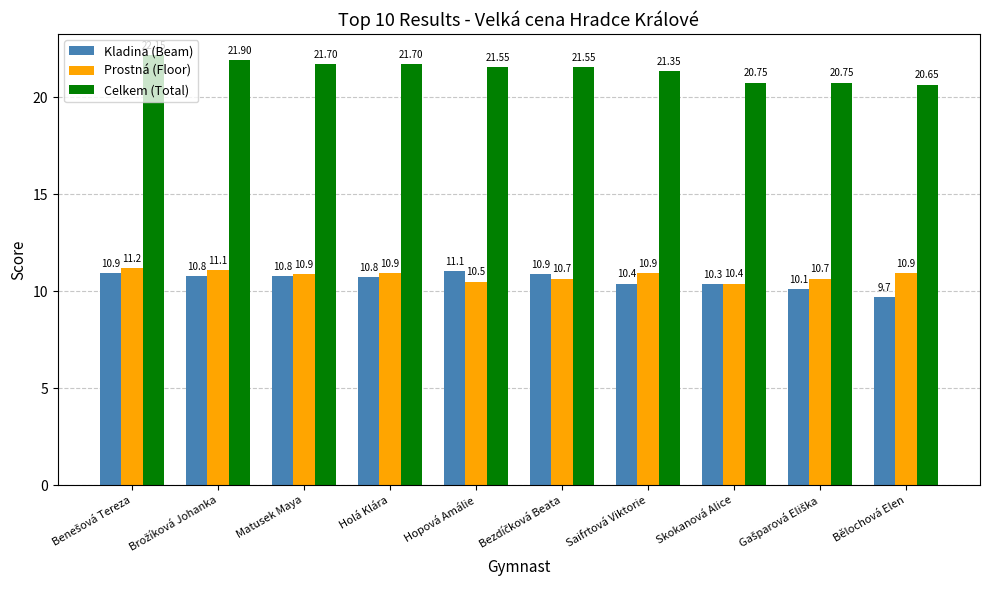

The Celkem (Total) series shows 14.3 at Skokanová Alice. True or false?

False